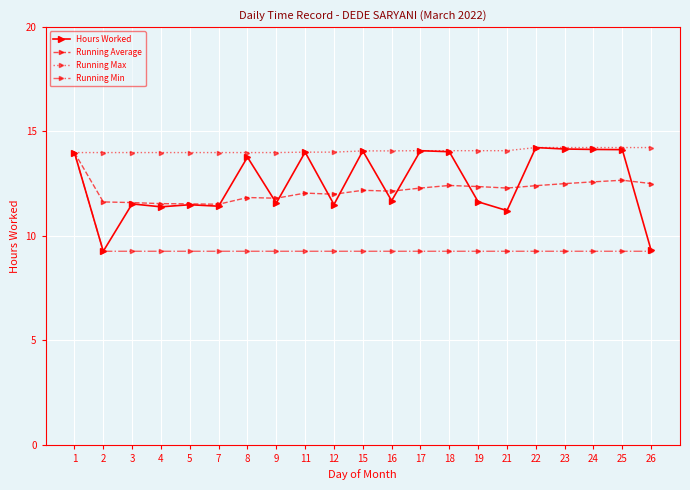

Read the Hours Worked value at 11.

14.0